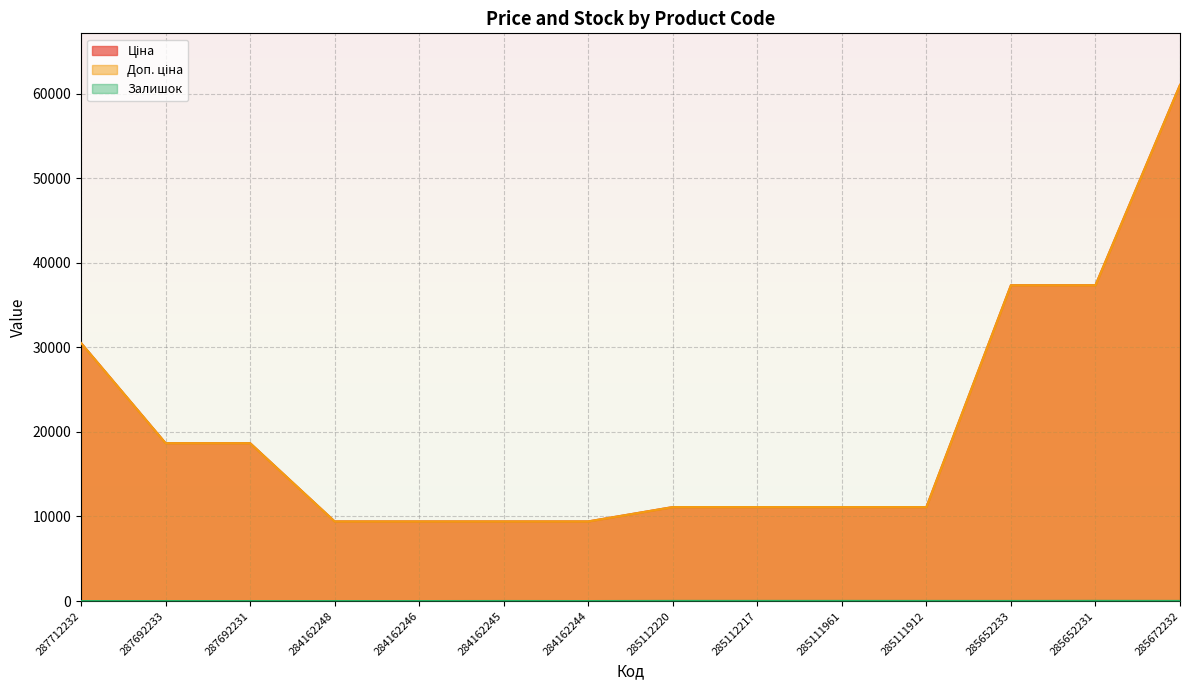

True or false: Ціна has more than 1 points higher than both neighbors.

False